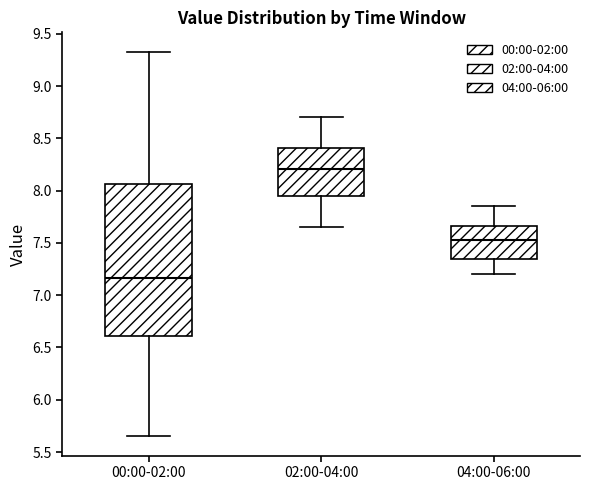

Reading left to right, transcribe this box plot: for each box, give where its median line is, the range the box spans, and where its two whiskers end, as read against the y-axis. The values are not printed on the chart, so give them approximately, as read against the axis.

00:00-02:00: median 7.15, box 6.60 to 8.05, whiskers 5.65 to 9.35
02:00-04:00: median 8.20, box 7.95 to 8.40, whiskers 7.65 to 8.70
04:00-06:00: median 7.55, box 7.35 to 7.65, whiskers 7.20 to 7.85